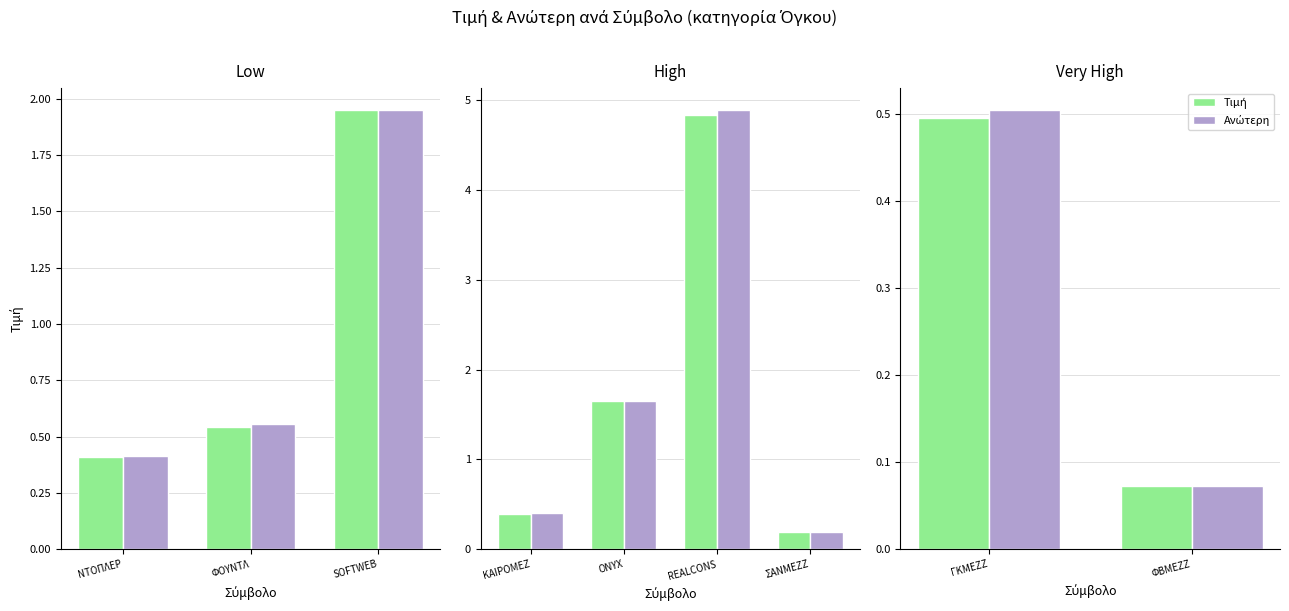

What is the label of the 1st bar from the left?

ΓΚΜΕΖΖ